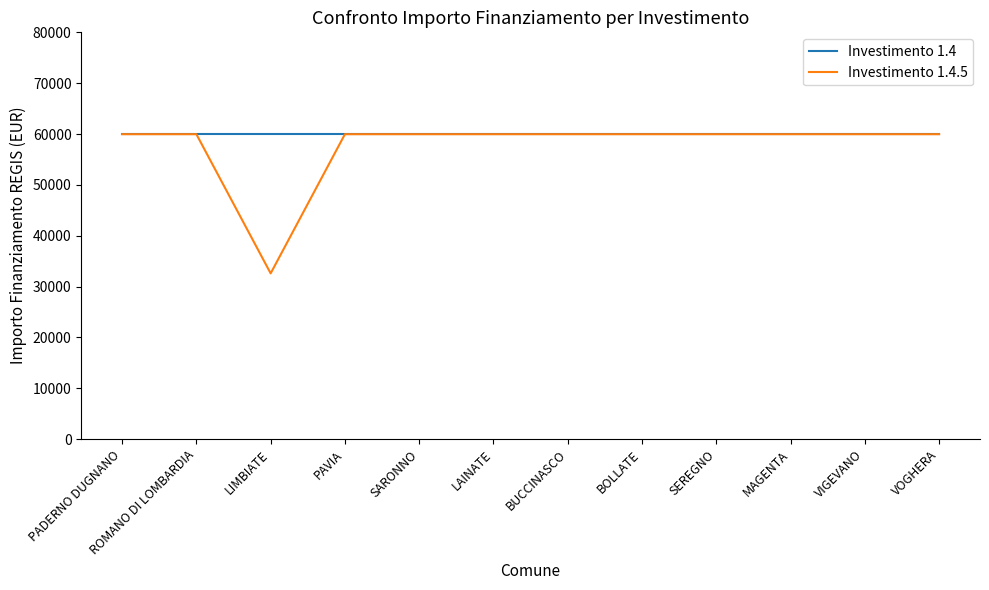

Rank the series by their average value, from highest to lowest.

Investimento 1.4, Investimento 1.4.5